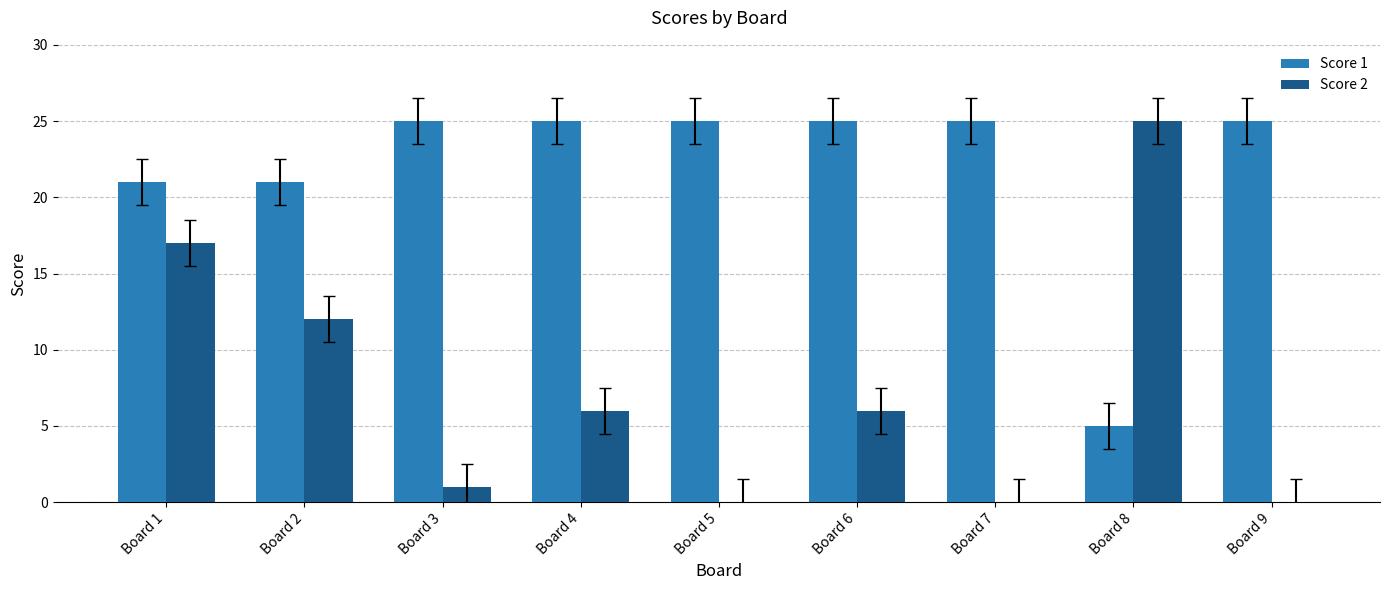

Count the Score 1 values in the range 21 to 25.

8